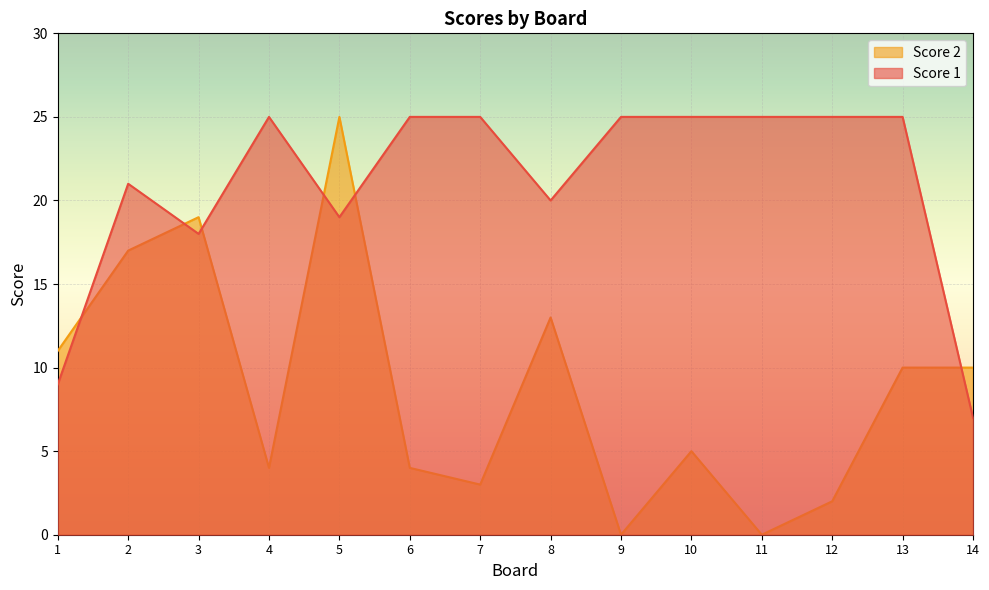

How many lines are shown in the chart?

2